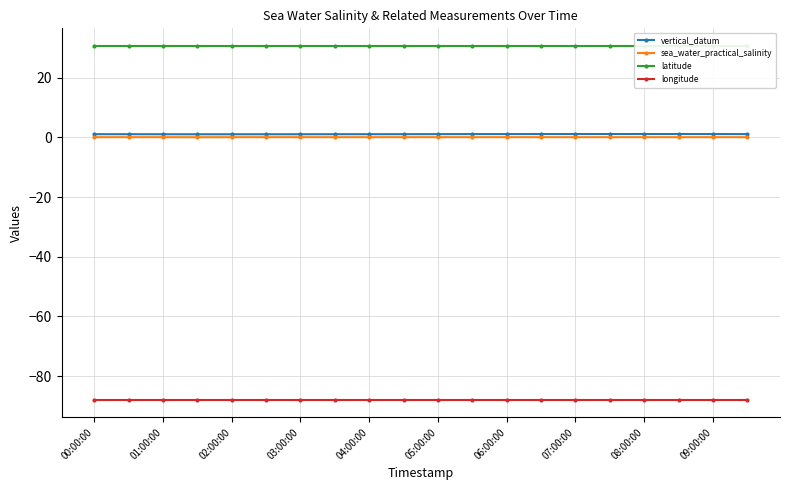

The sea_water_practical_salinity series shows 0.1 at 04:00:00. True or false?

True